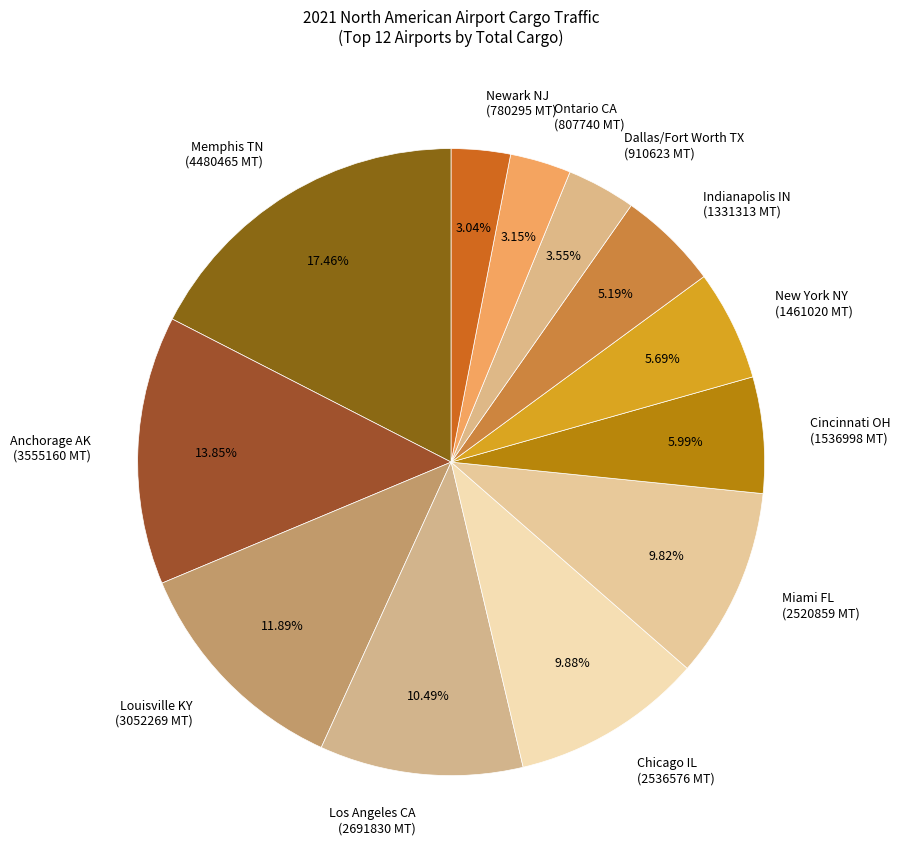

Do Cincinnati OH (1536998 MT) and Louisville KY (3052269 MT) together represent more than half of the pie?

No